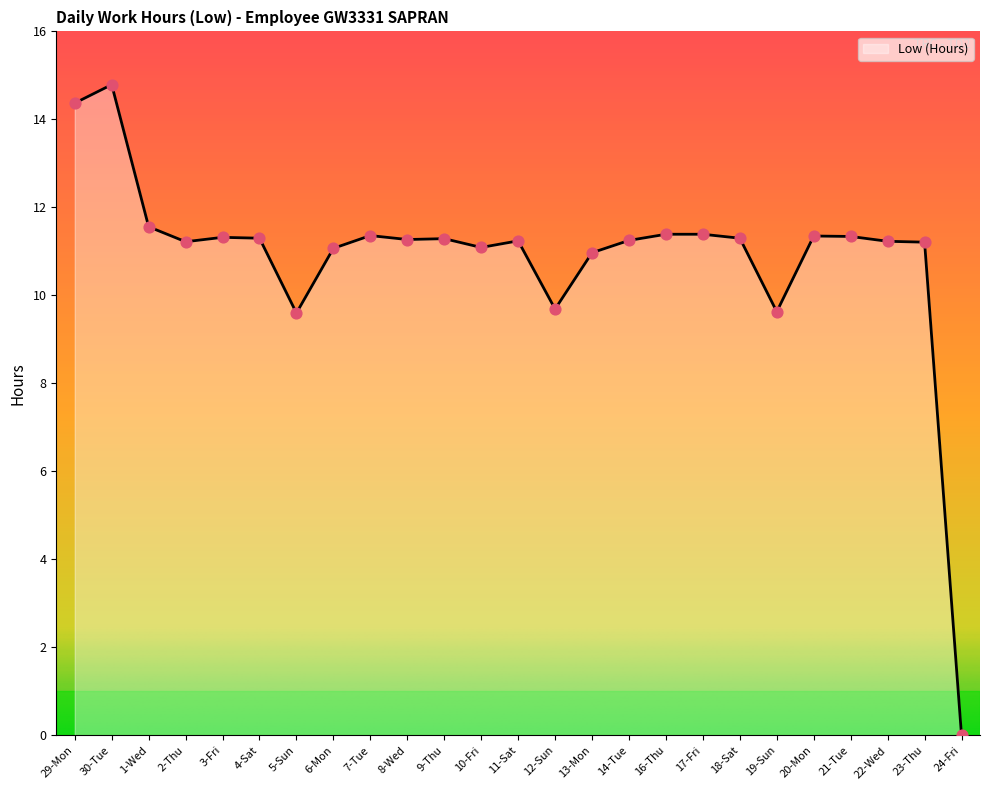

Which has a higher value, 13-Mon or 3-Fri?

3-Fri